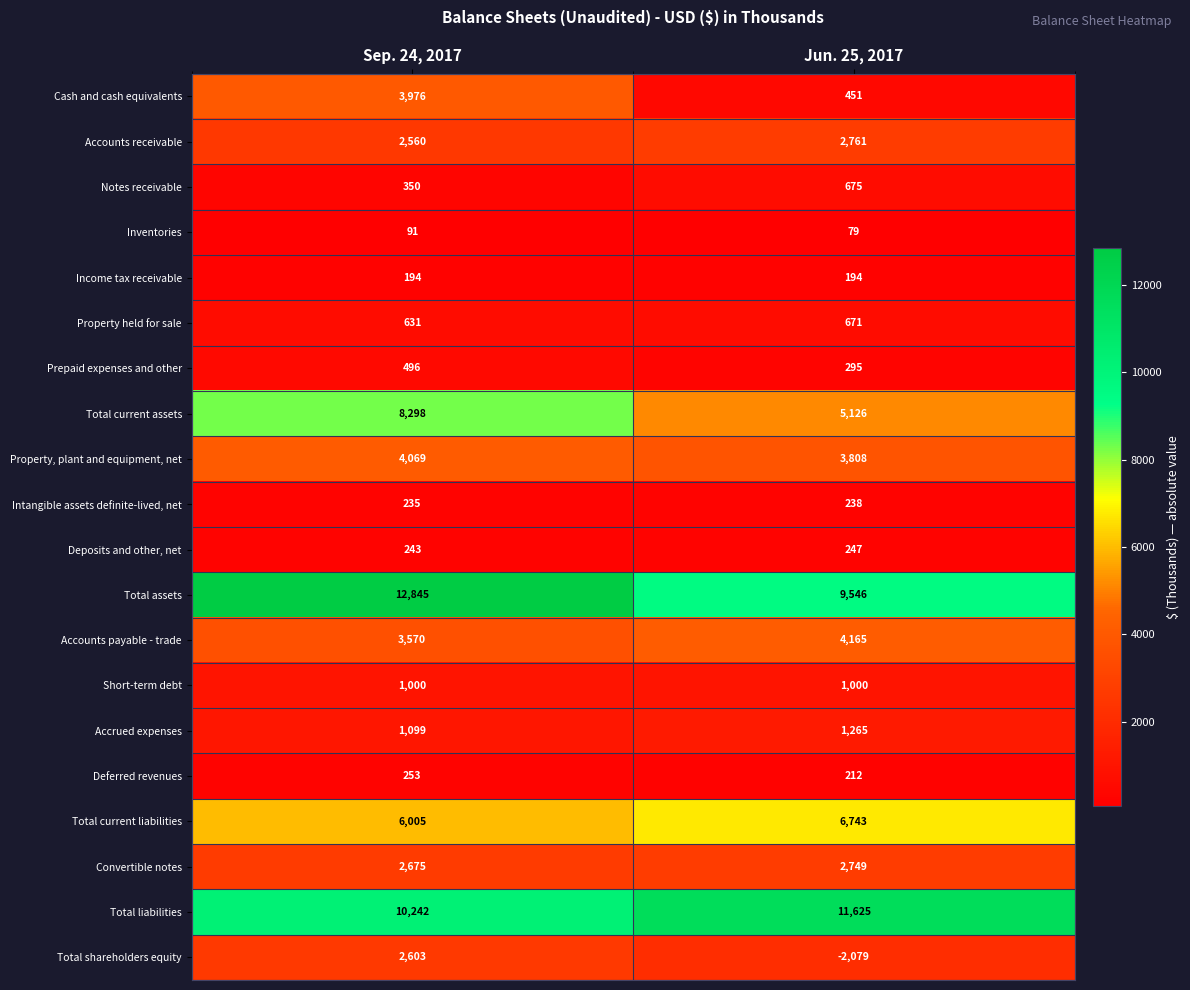

What is the minimum value shown in the chart?

-2079